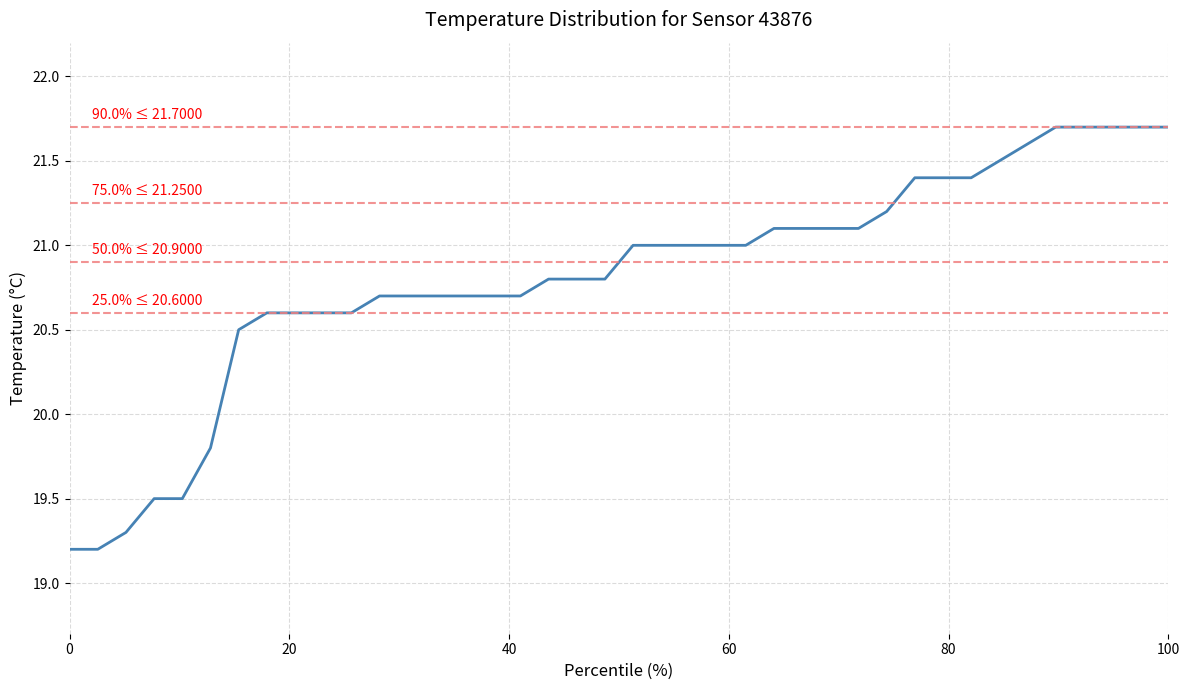

What is the minimum value shown in the chart?

19.2